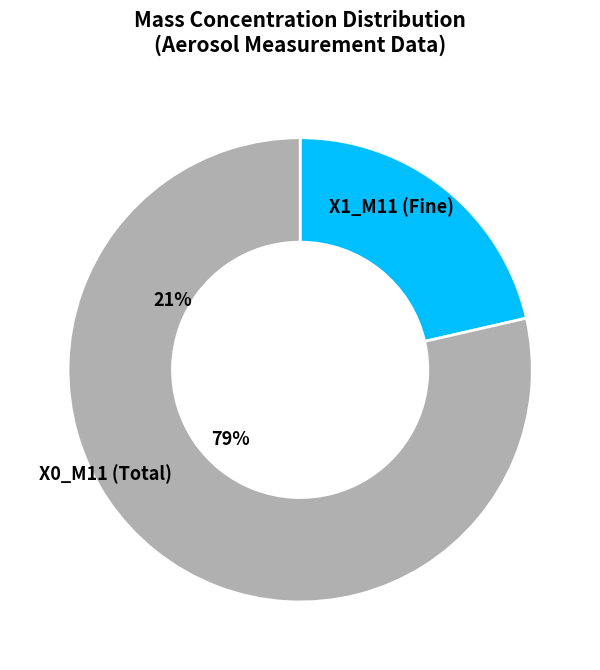

How many slices are in this pie chart?

2